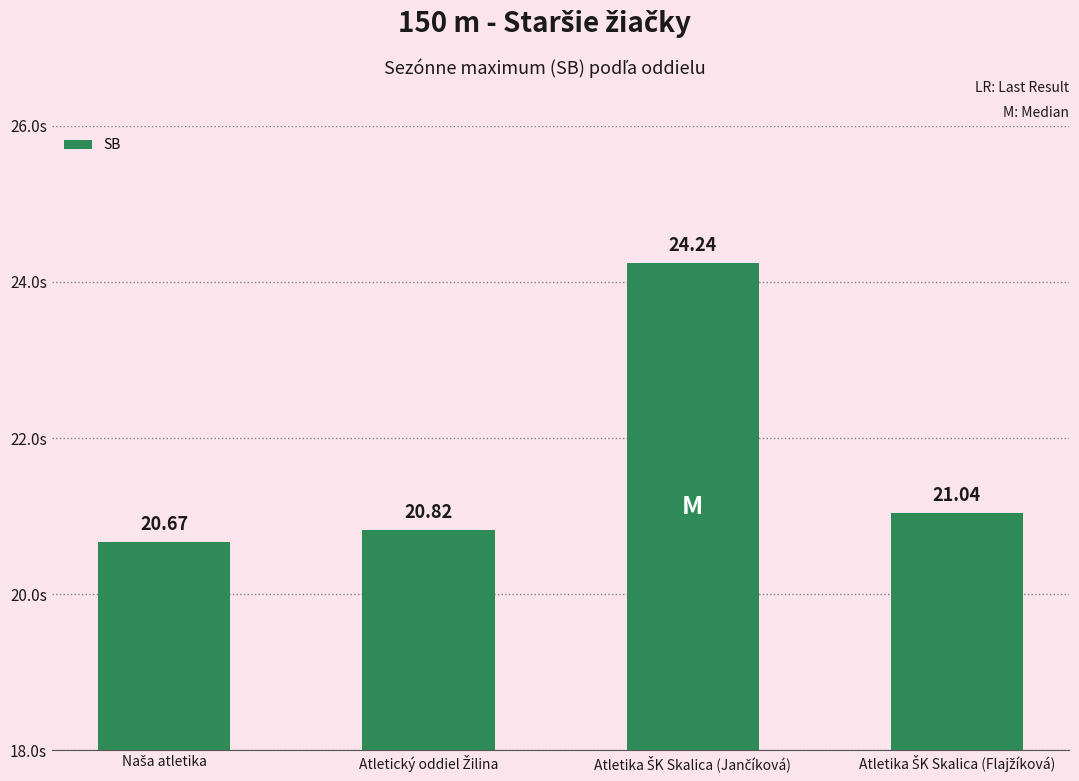

How many bars are there in total?

4